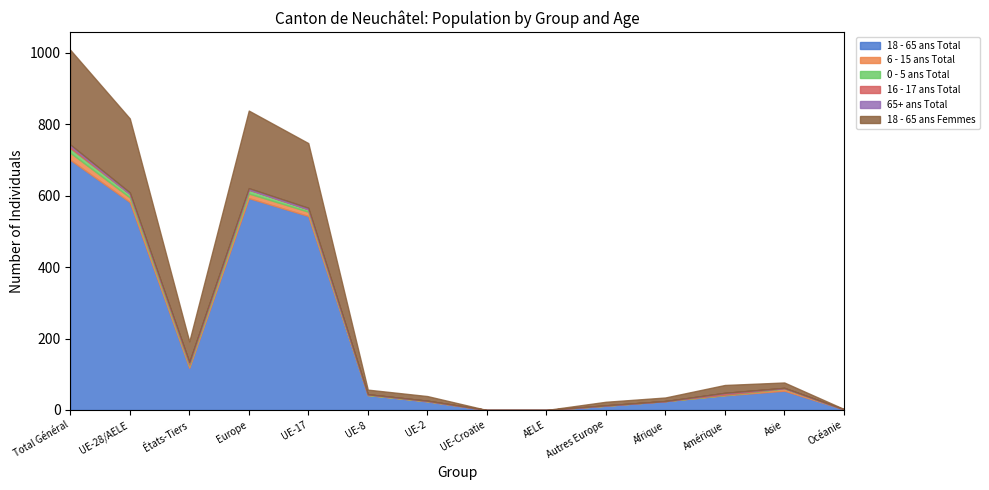

What is the label of the 7th point from the right?

UE-Croatie